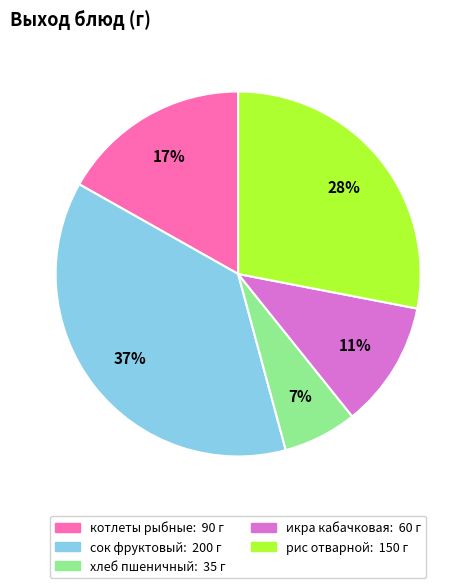

Do рис отварной and котлеты рыбные together represent more than half of the pie?

No